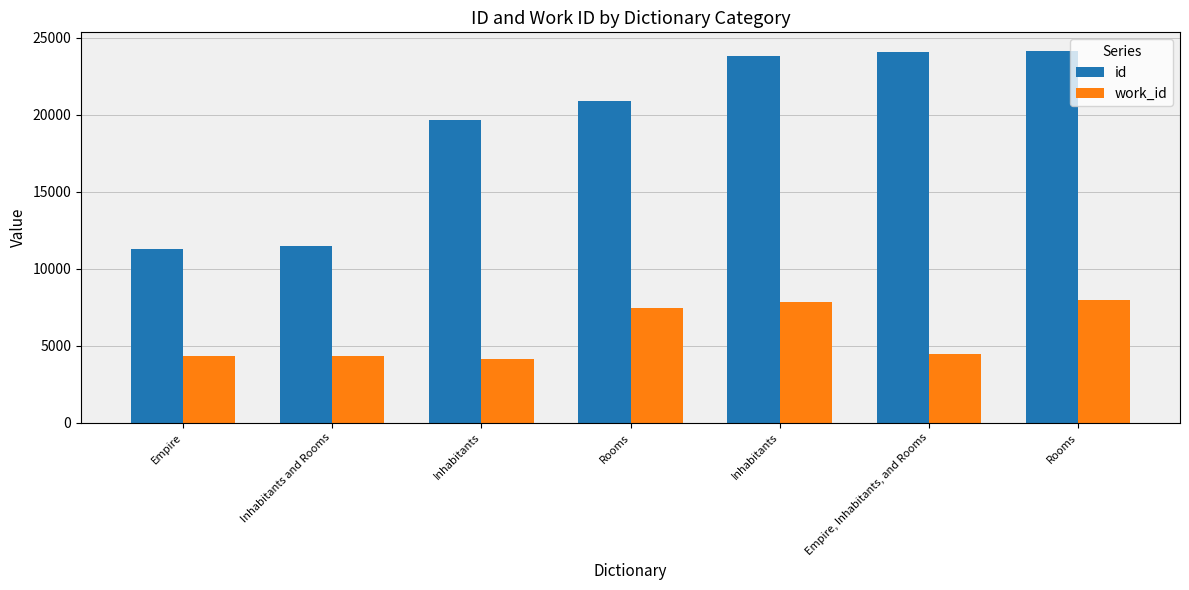

Reading left to right, transcribe all the data shown in this chart.

id: Empire=11300	Inhabitants and Rooms=11457	Inhabitants=19677	Rooms=20893	Inhabitants=23778	Empire, Inhabitants, and Rooms=24073	Rooms=24130
work_id: Empire=4326	Inhabitants and Rooms=4360	Inhabitants=4155	Rooms=7468	Inhabitants=7864	Empire, Inhabitants, and Rooms=4480	Rooms=7957